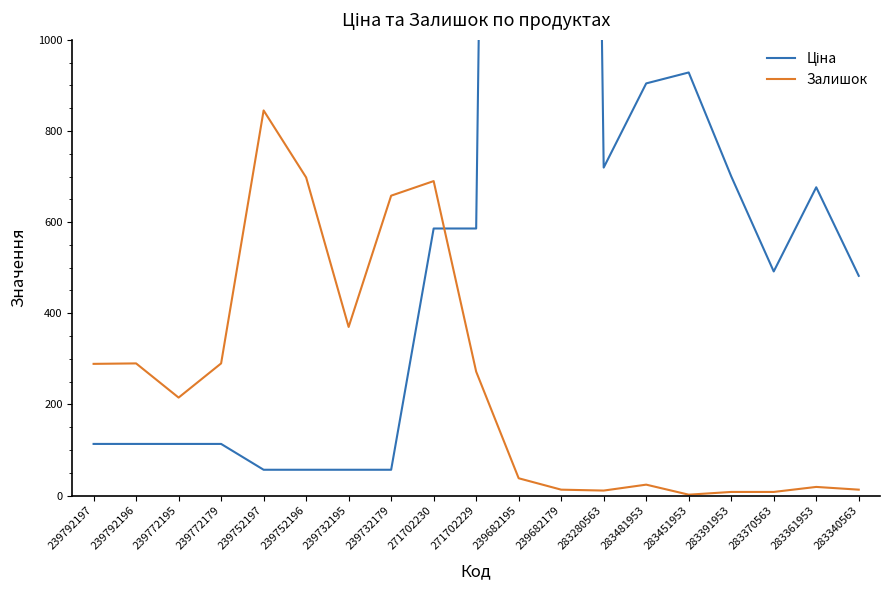

What is the minimum value shown in the chart?

2.0